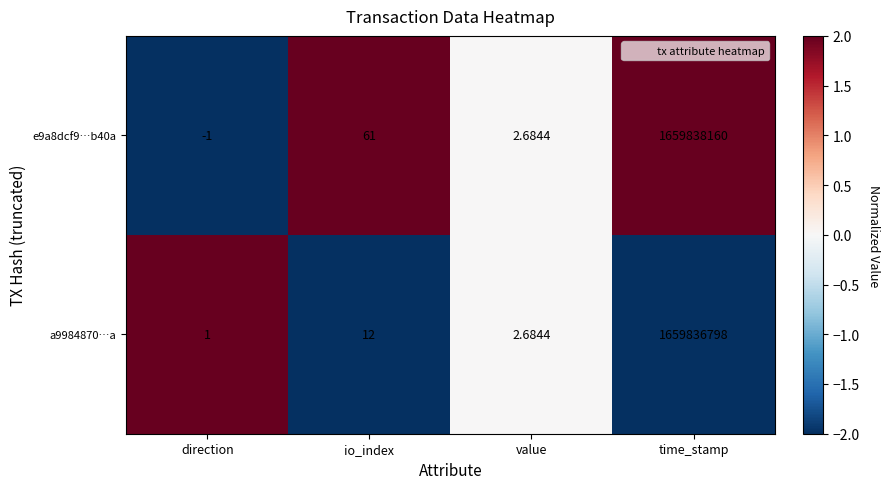

At which label is a9984870…a closest to 829918399?

io_index